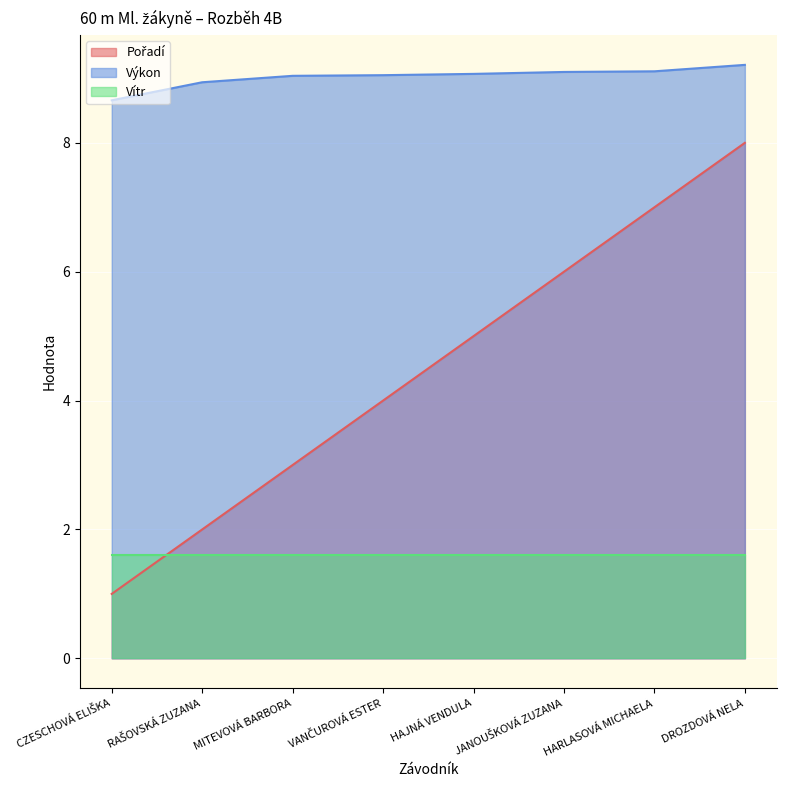

How many categories are shown in the chart?

8